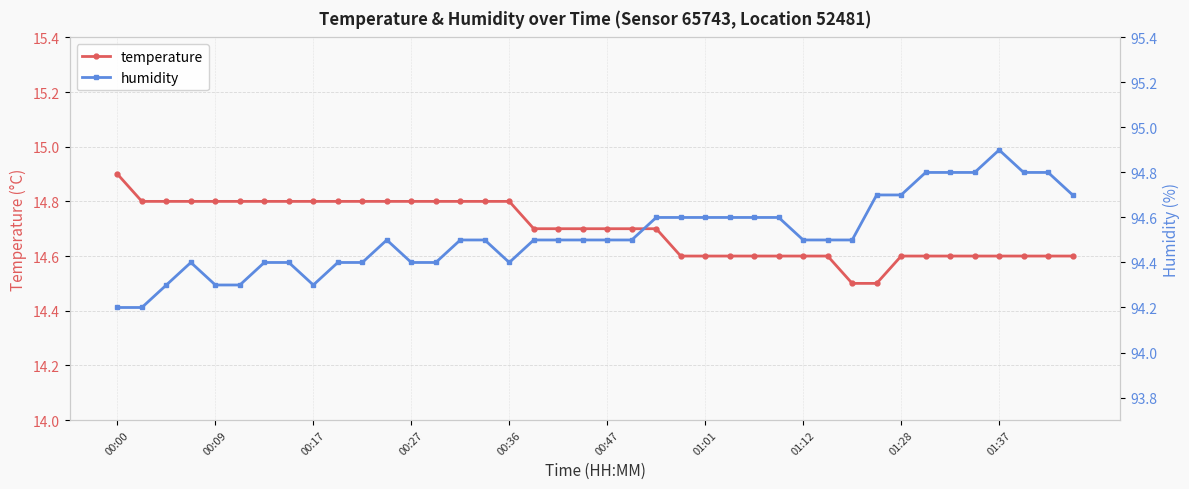

What is the approximate value of temperature at 01:28?

14.6